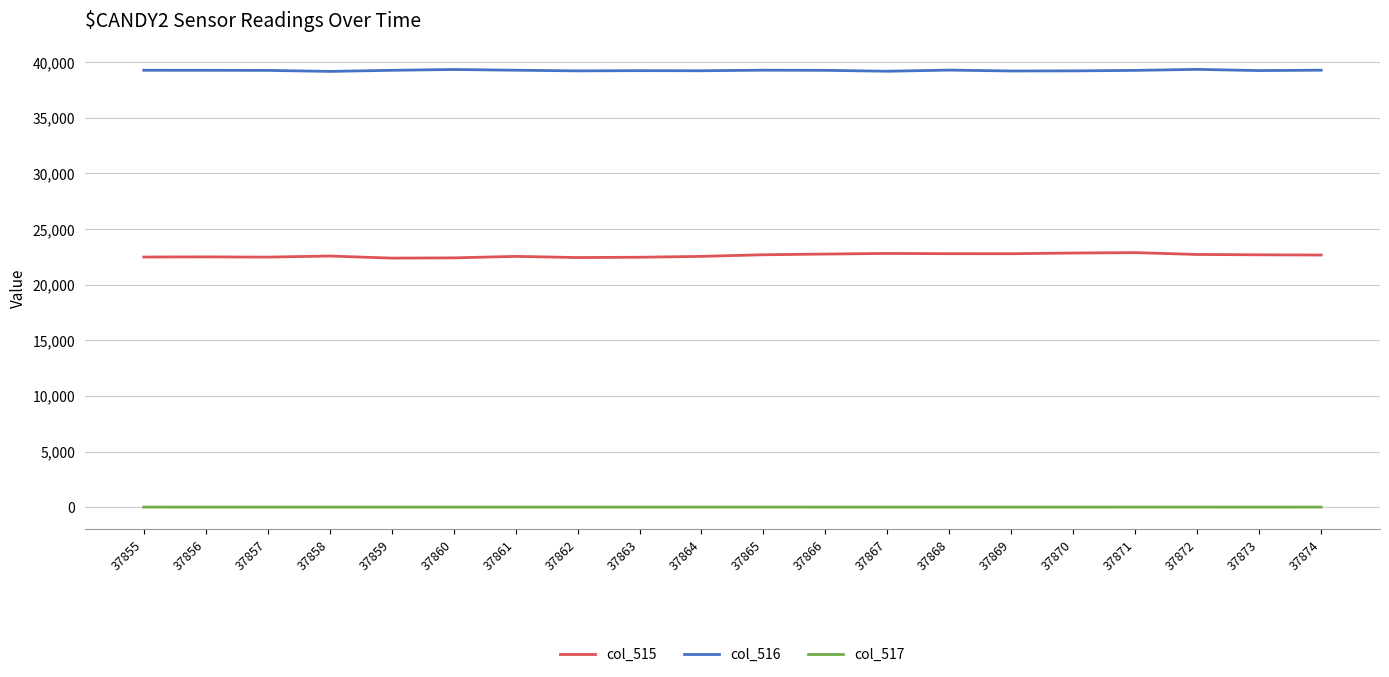

What is the difference between the maximum and minimum values in the col_515 series?

491